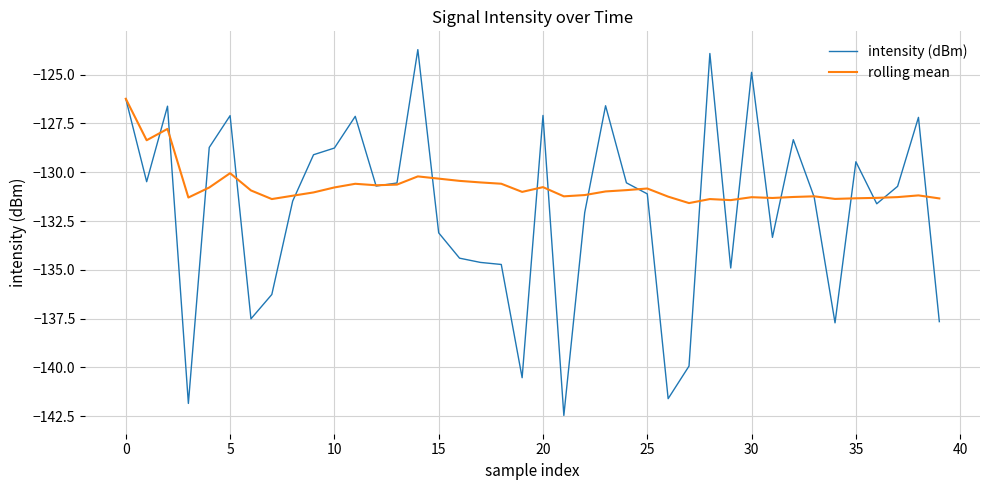

Which series has the widest spread of values?

intensity (dBm)